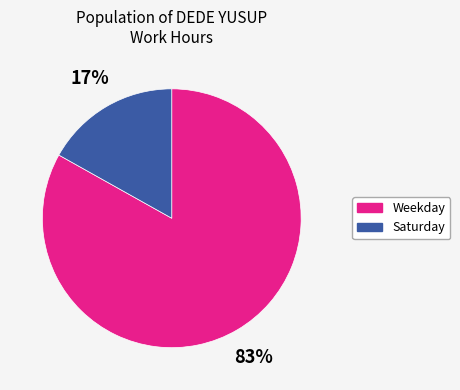

Count the number of slices in the pie.

2